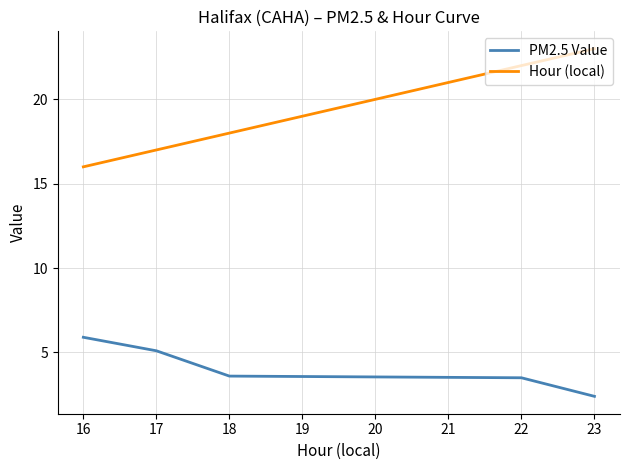

What is the spread (max minus min) of values at 17?

11.9